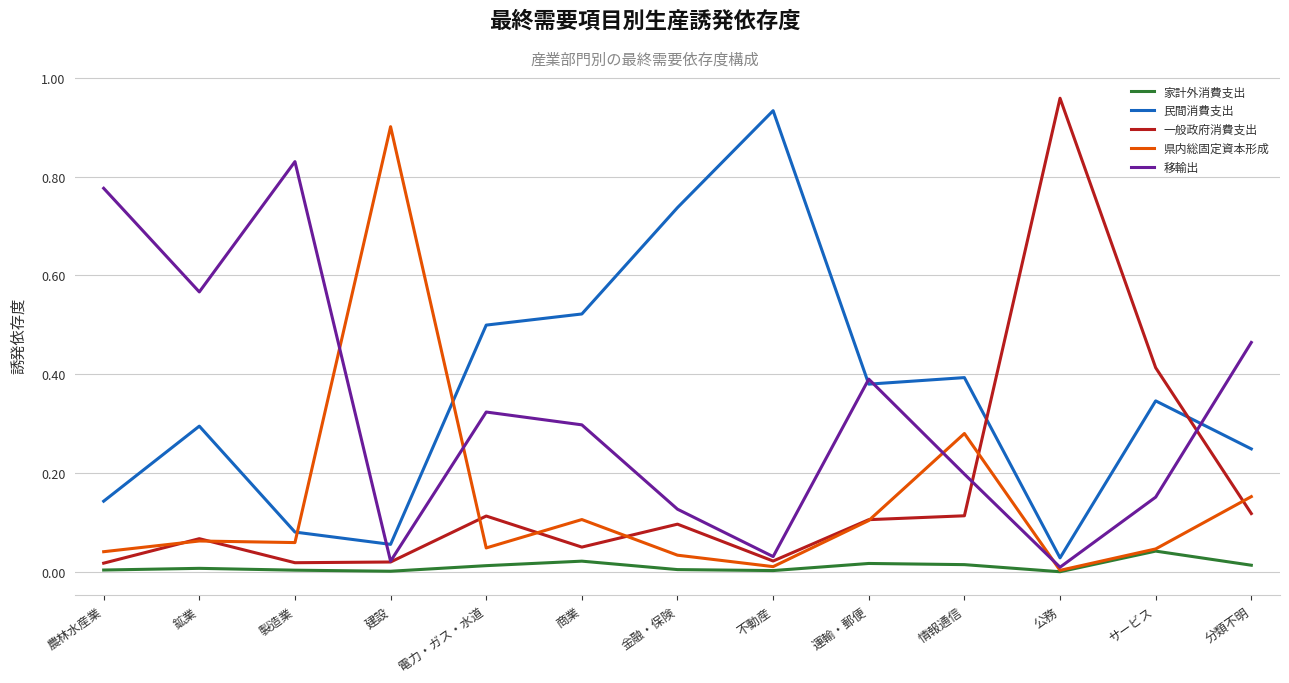

Which series has the largest range (max minus min)?

一般政府消費支出